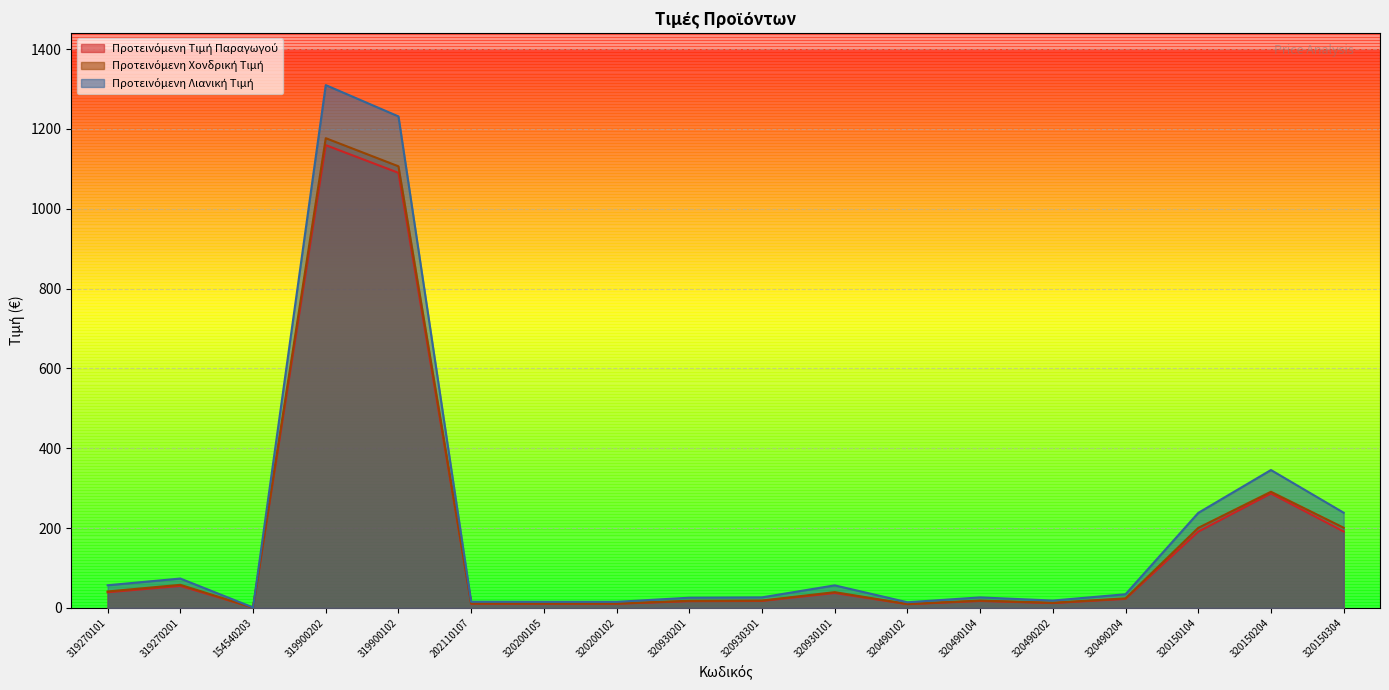

What position from the left is 202110107?

6